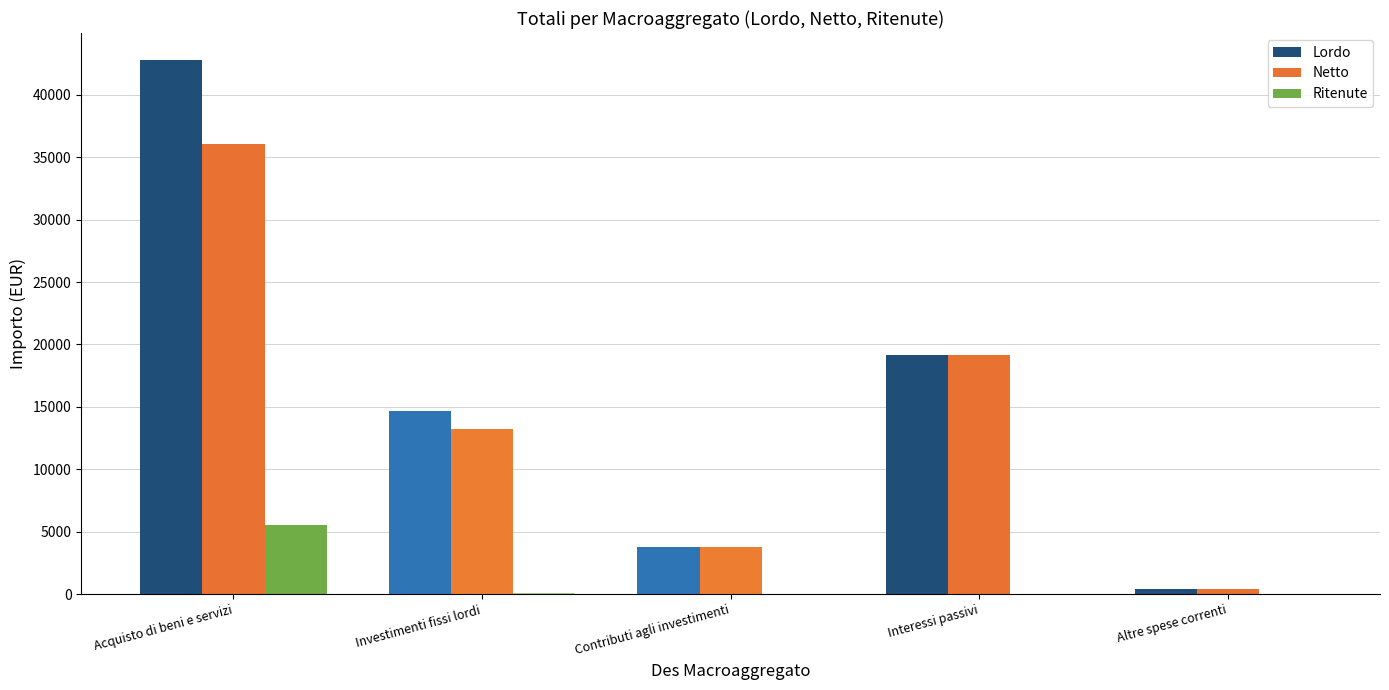

What is the sum of all Netto values?

72728.3